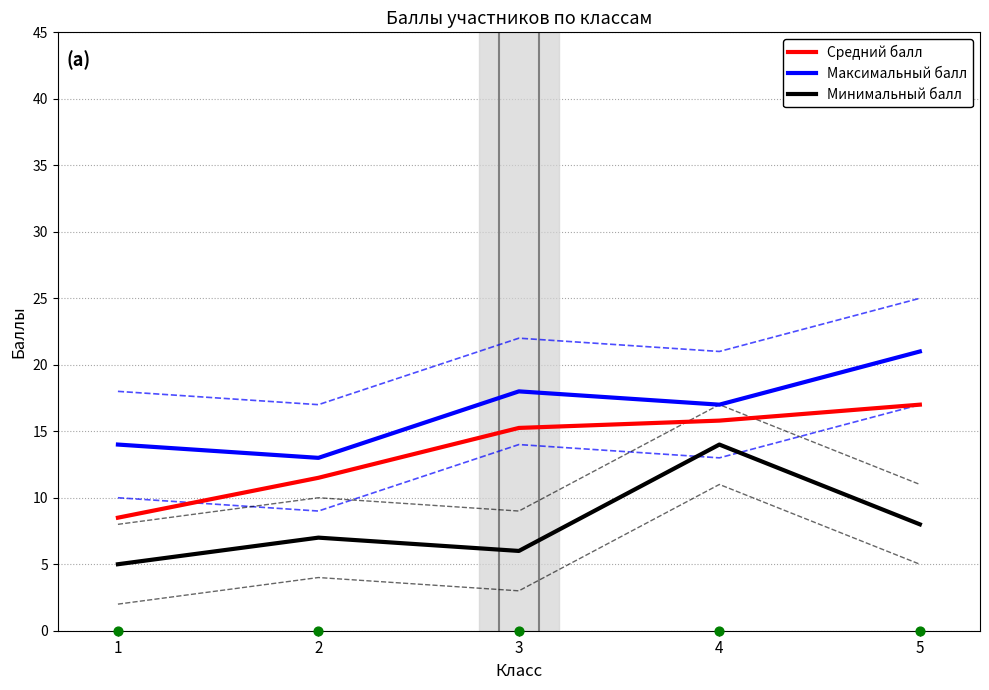

Which series has the largest total across all categories?

Максимальный балл